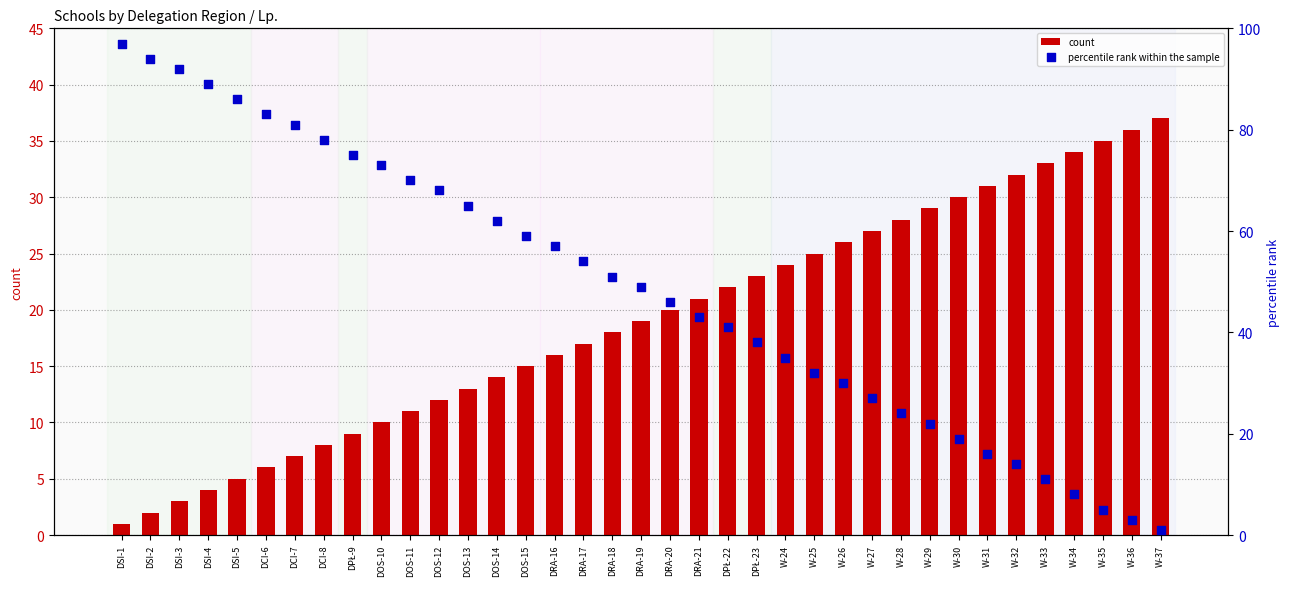

What is the total value across all series at W-26?

56